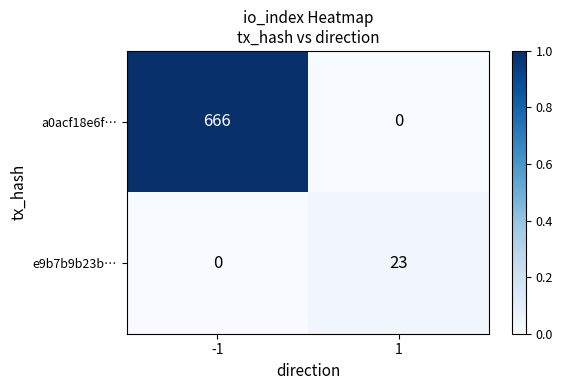

What is the maximum value shown in the chart?

666